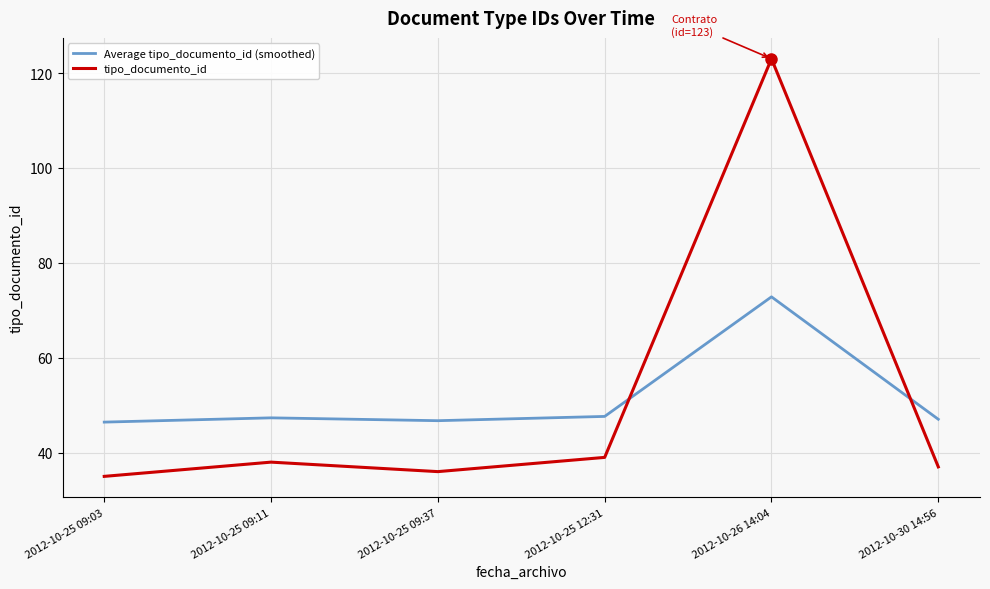

Which category has the highest value across all series?

2012-10-26 14:04